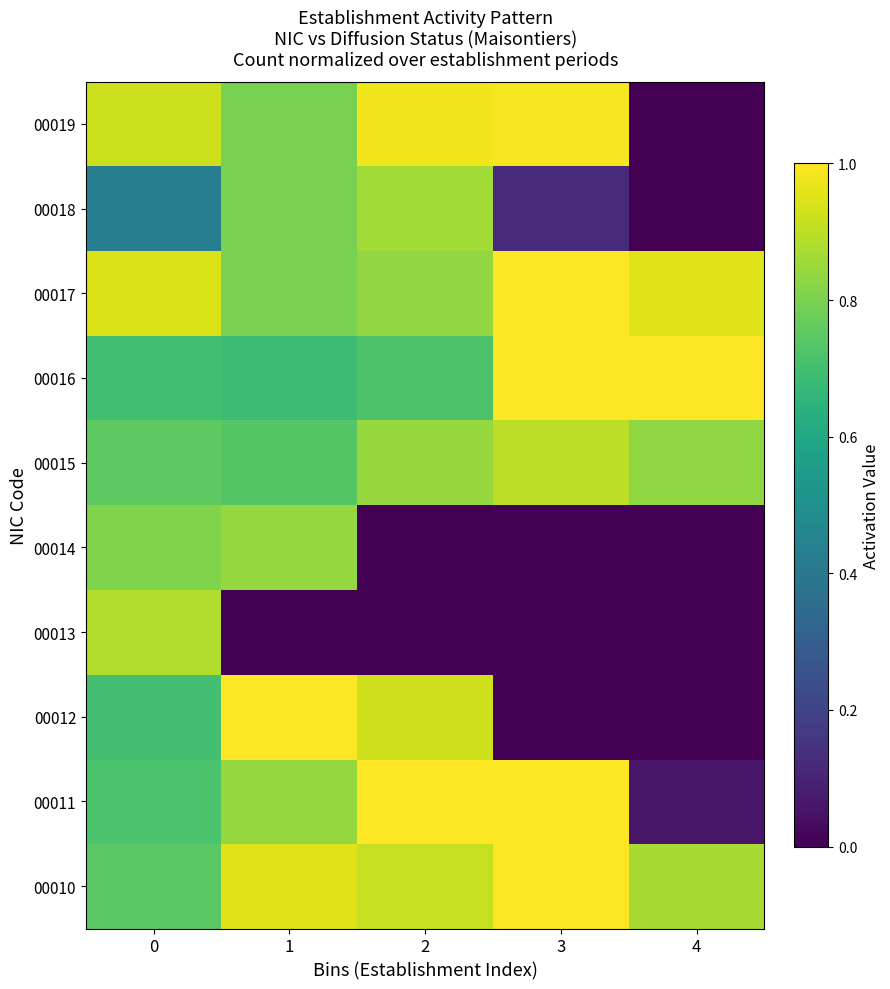

Reading left to right, what are all the values shown in this chart?

00010: 0=0.7	1=1.0	2=0.9	3=1.0	4=0.9
00011: 0=0.7	1=0.8	2=1.0	3=1.0	4=0.1
00012: 0=0.7	1=1.0	2=0.9	3=0.0	4=0.0
00013: 0=0.9	1=0.0	2=0.0	3=0.0	4=0.0
00014: 0=0.8	1=0.8	2=0.0	3=0.0	4=0.0
00015: 0=0.8	1=0.7	2=0.8	3=0.9	4=0.8
00016: 0=0.7	1=0.7	2=0.7	3=1.0	4=1.0
00017: 0=0.9	1=0.8	2=0.8	3=1.0	4=1.0
00018: 0=0.4	1=0.8	2=0.9	3=0.1	4=0.0
00019: 0=0.9	1=0.8	2=1.0	3=1.0	4=0.0